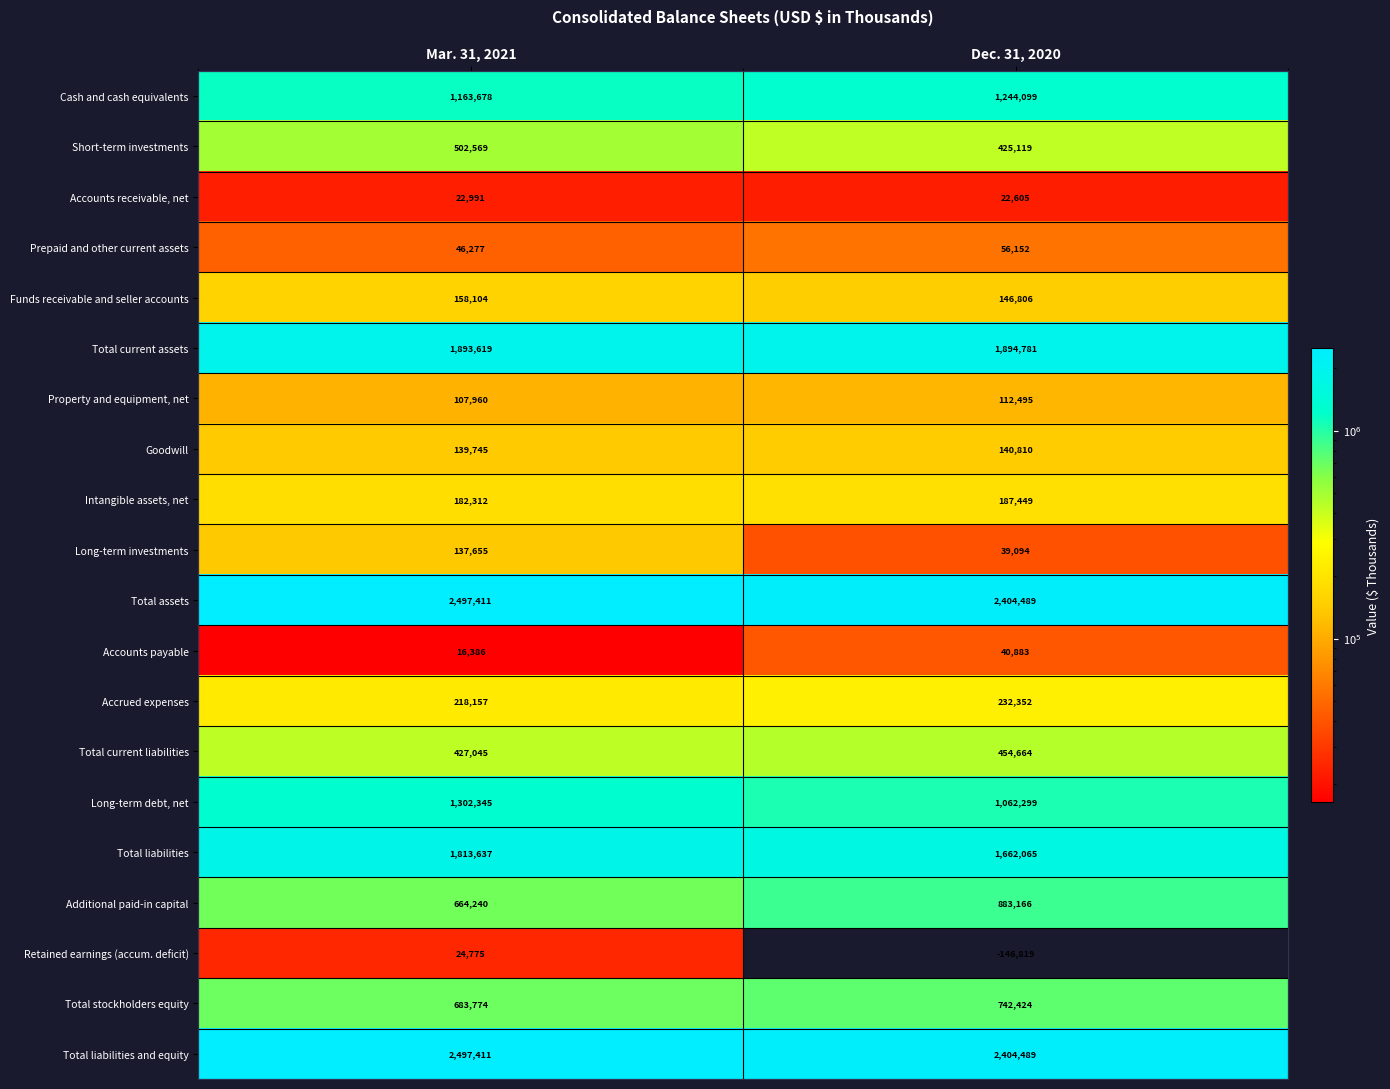

At which category is the sum across all series the highest?

Mar. 31, 2021